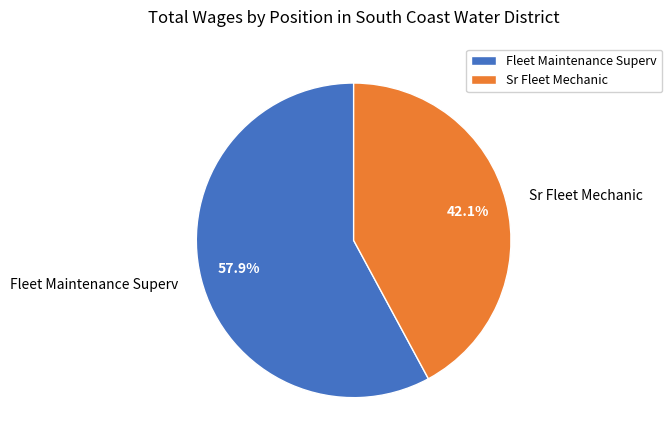

Which slice is the largest?

Fleet Maintenance Superv